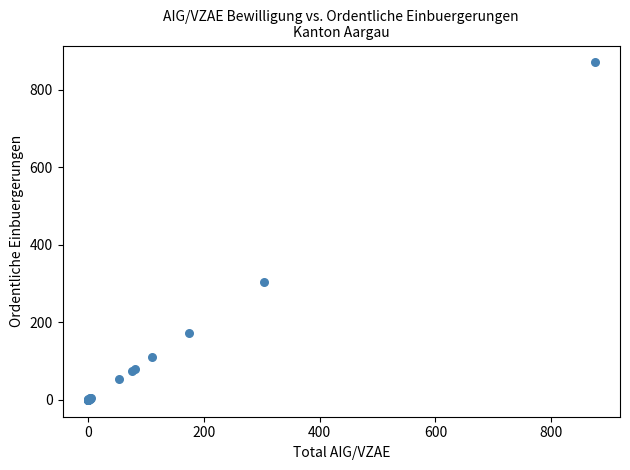

What Y value in the scatter plot is closest to 435?

304